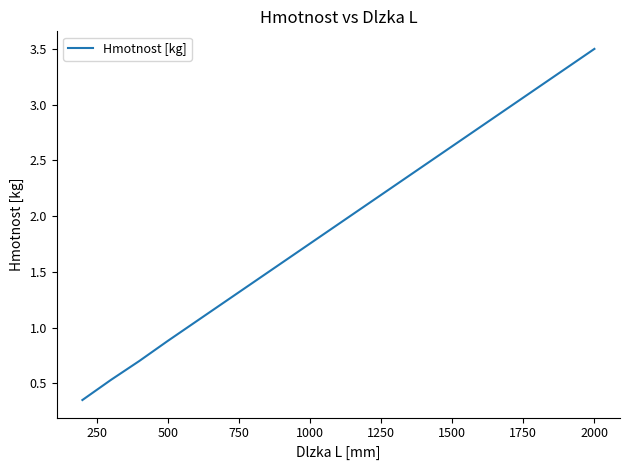

What is the average value?

1.2